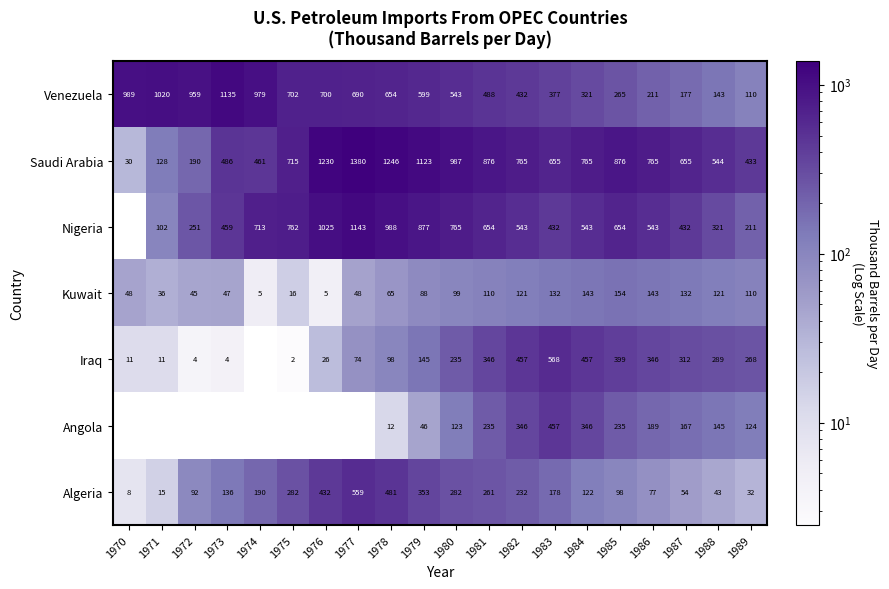

At how many categories does at least one series exceed 1320?

1